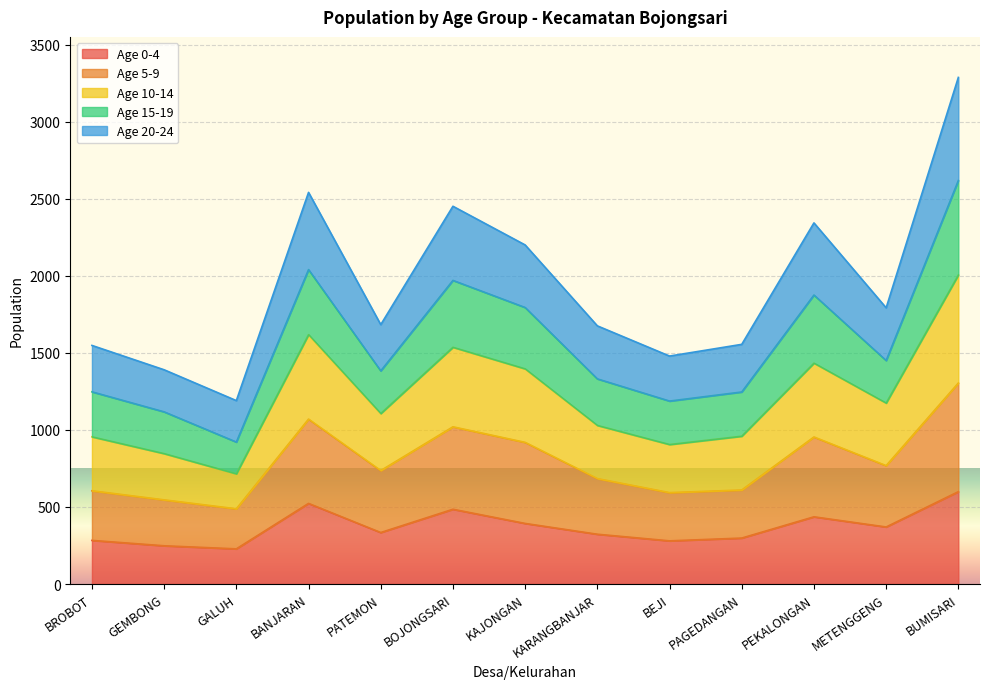

Which has a higher value, BUMISARI or KARANGBANJAR?

BUMISARI